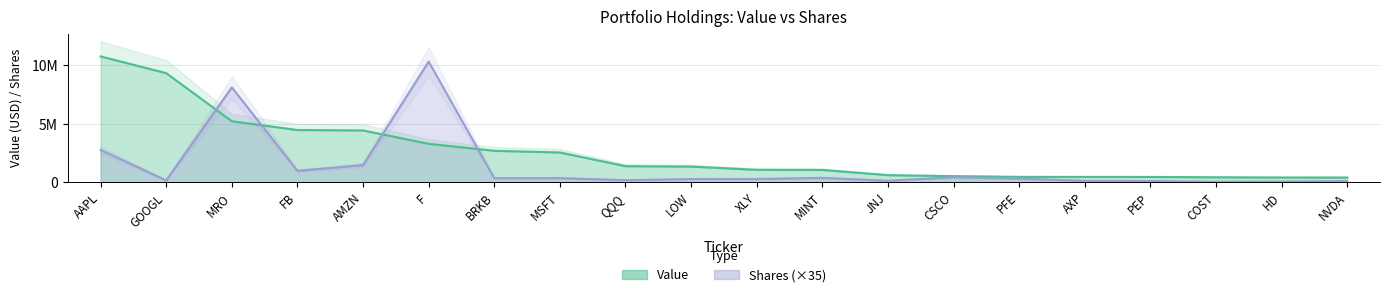

What is the sum of all Shares or principal amount values?

26766775